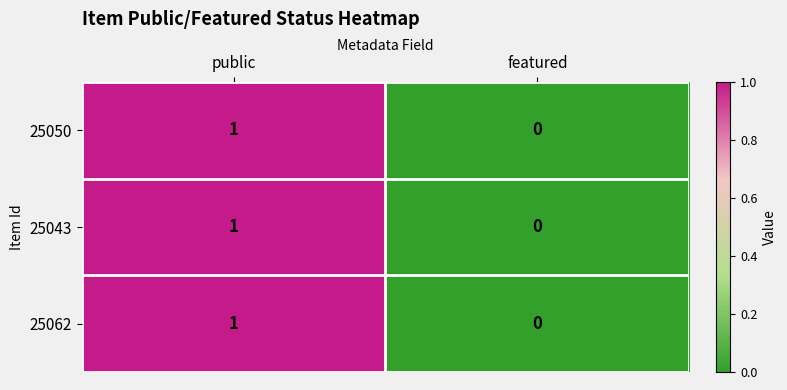

What is the total value across all series at public?

3